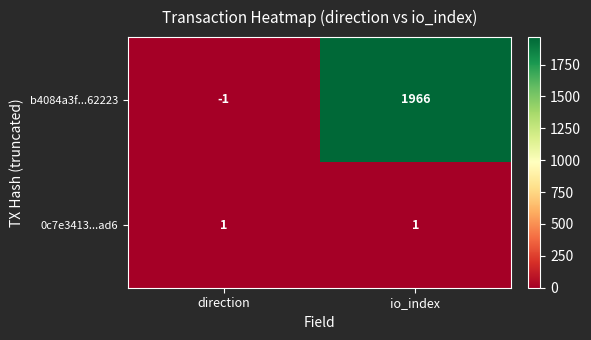

Which label corresponds to the smallest value in the chart?

direction